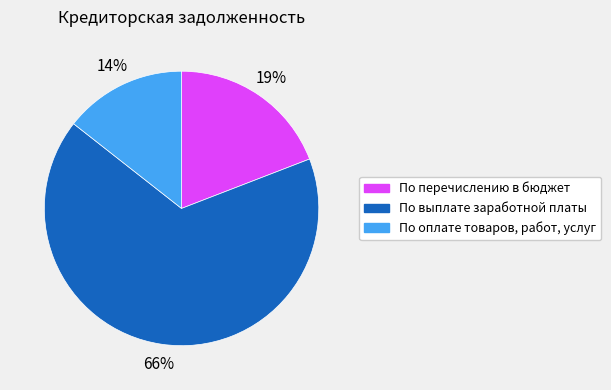

The По оплате товаров, работ, услуг slice represents 14% of the pie. True or false?

True